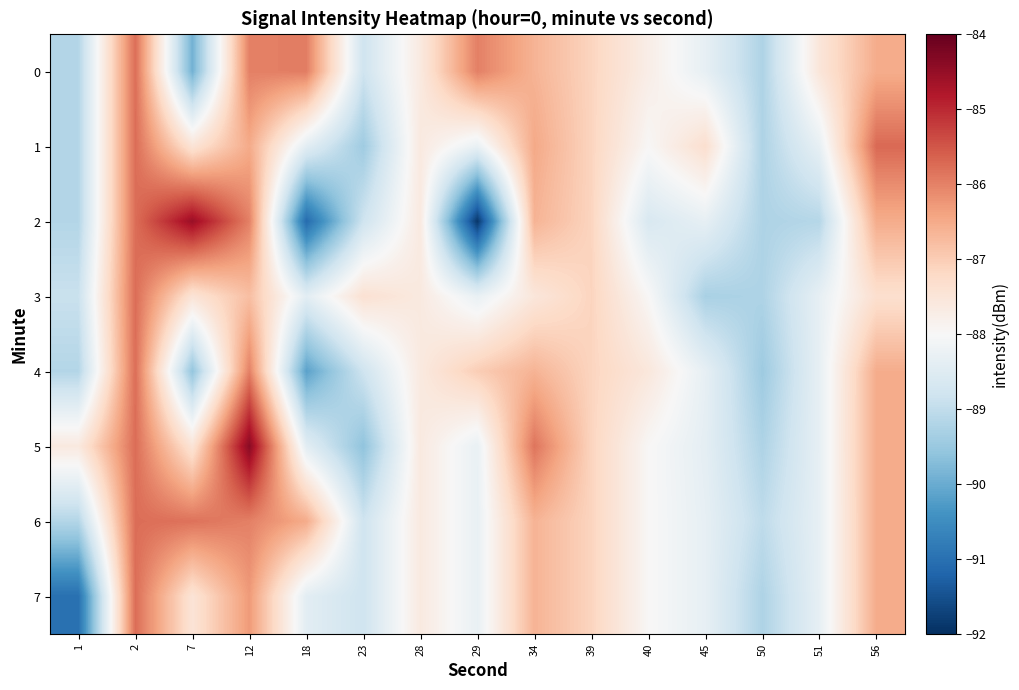

At which category does the chart reach its minimum across all series?

29